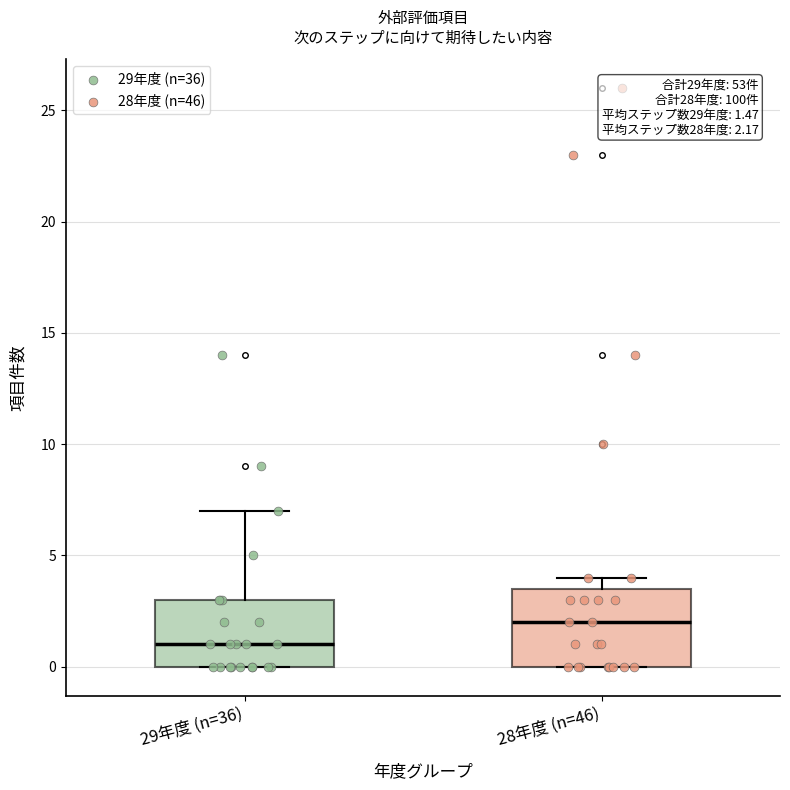

Comparing the boxes themselves (not the whiskers), which one is the tallest?

28年度 (n=46)